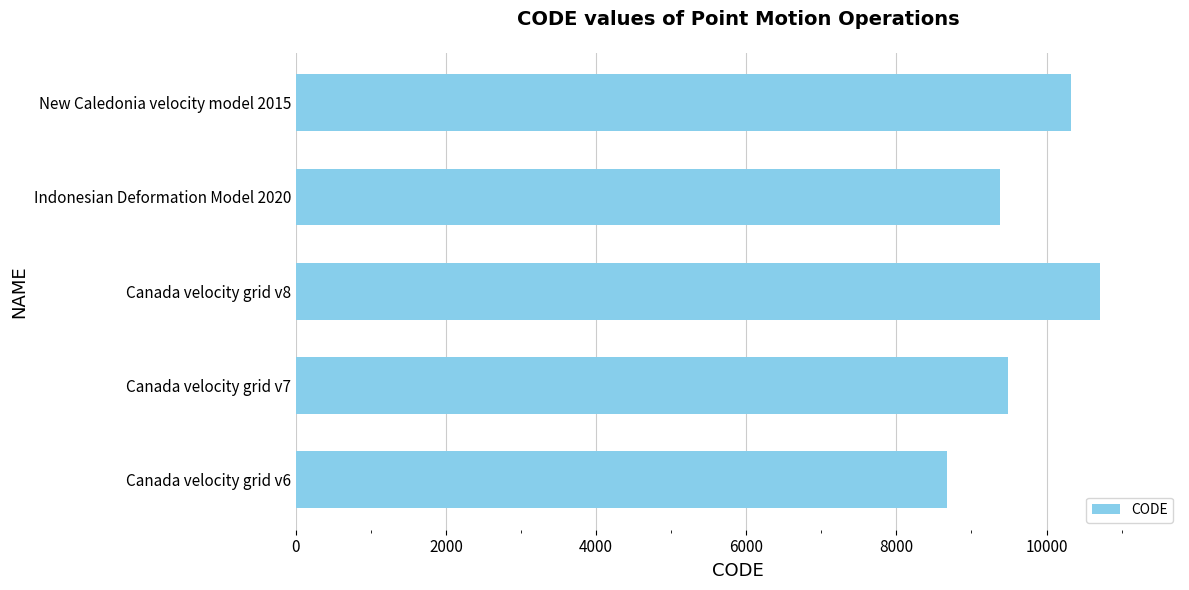

What is the minimum value shown in the chart?

8676